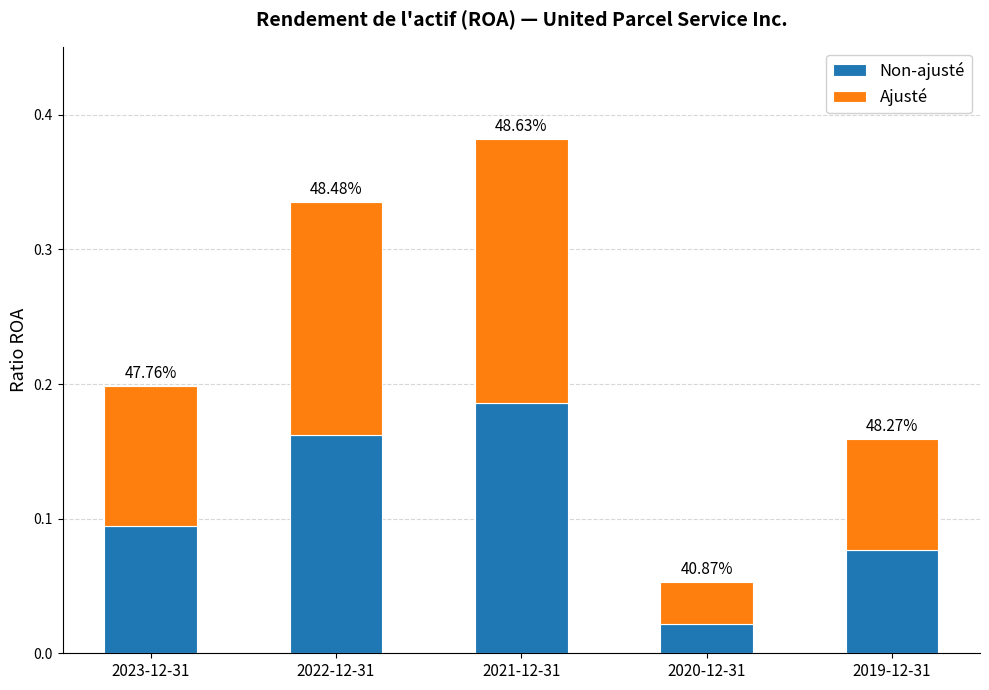

List the labels in order of Ajusté value, largest first.

2021-12-31, 2022-12-31, 2023-12-31, 2019-12-31, 2020-12-31